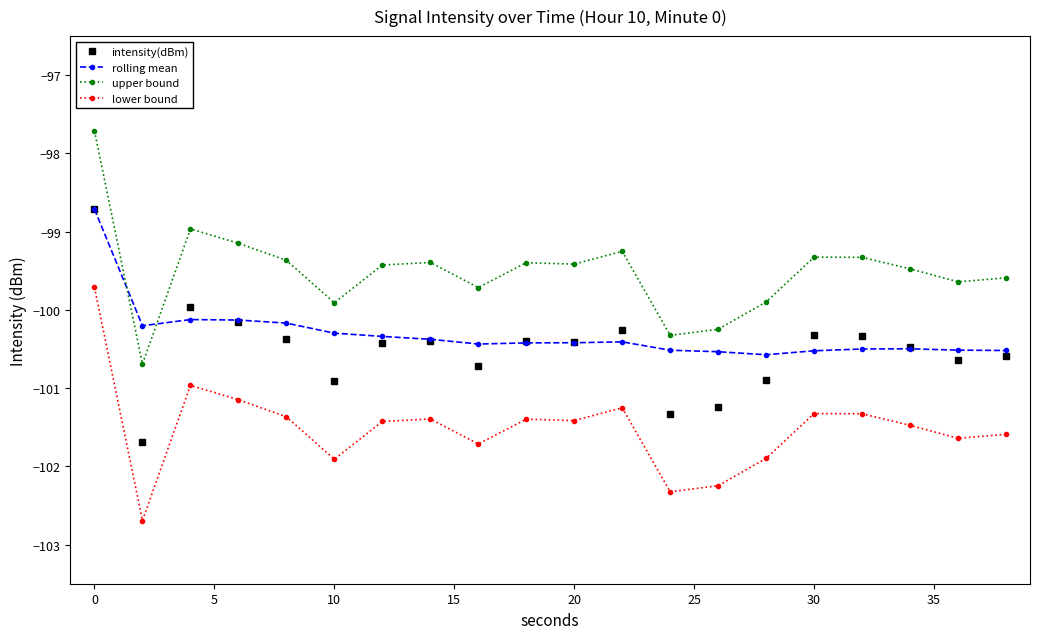

True or false: intensity(dBm) and lower bound cross at least once.

False